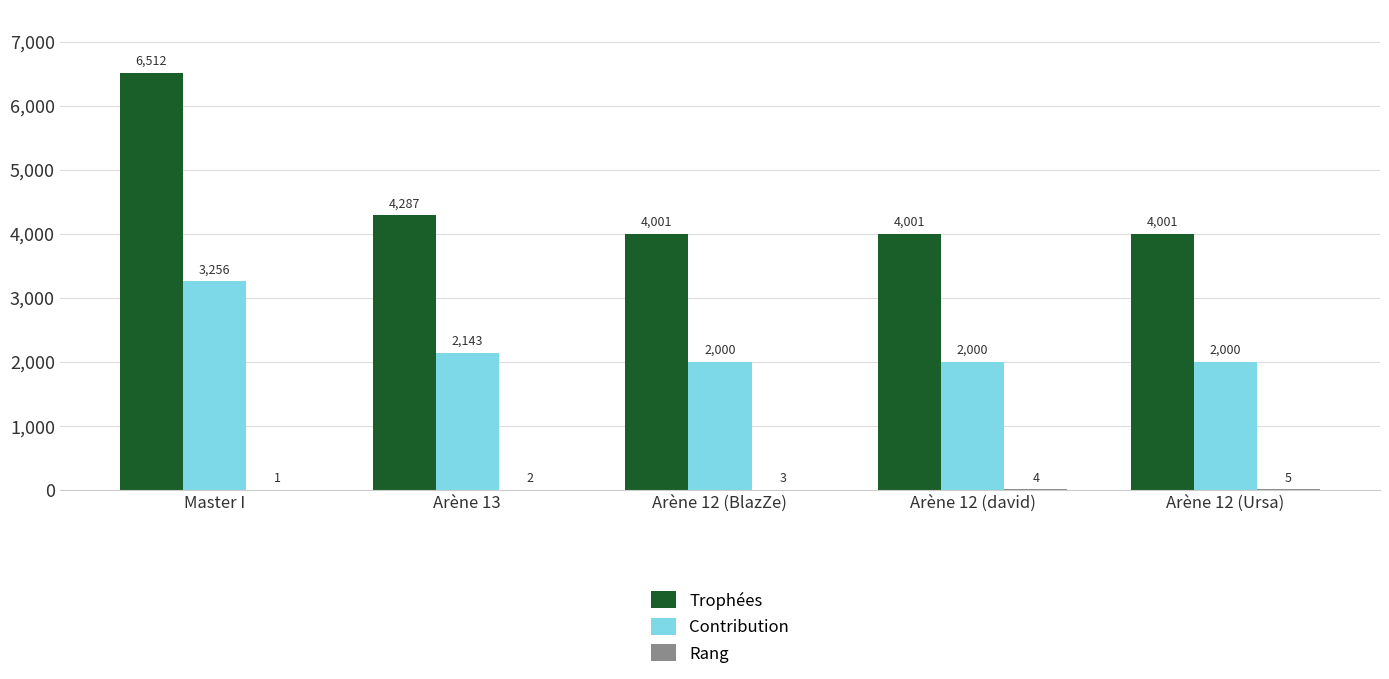

True or false: Contribution has a value of 2000 at Arène 12 (david).

True